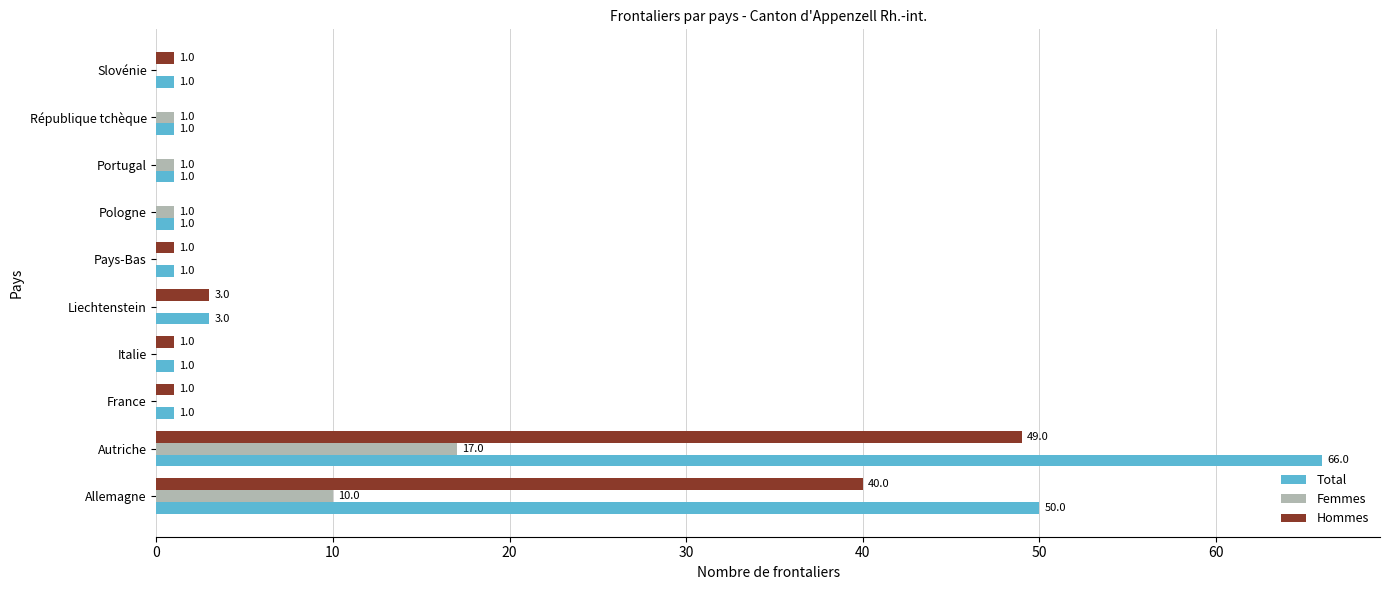

The Hommes series shows -28 at Pologne. True or false?

False